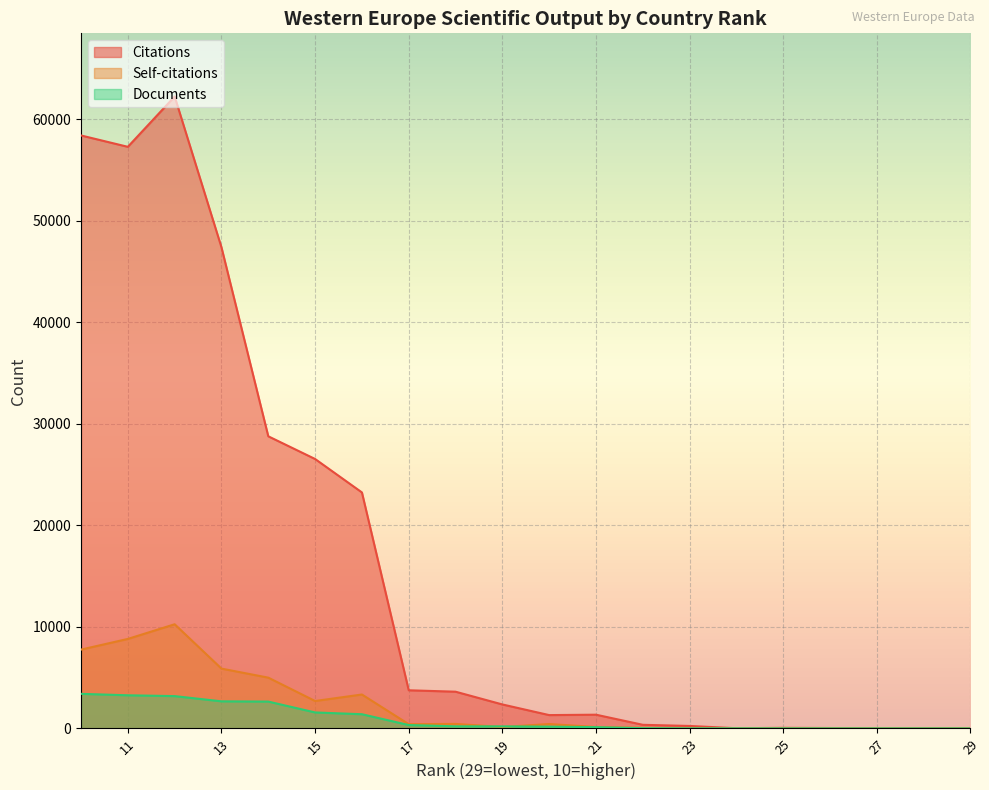

How many interior local valleys does the Citations series have?

4